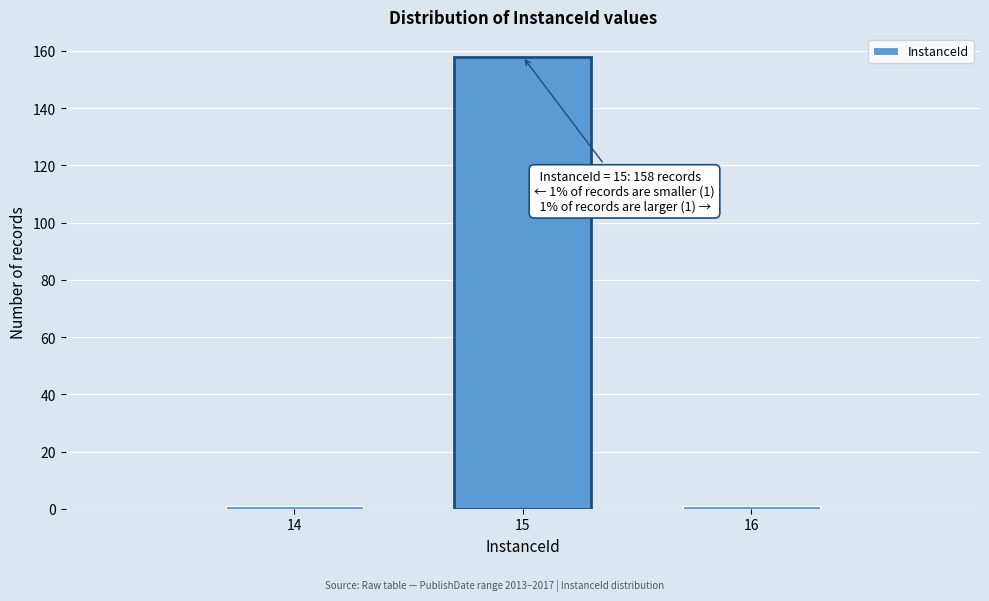

Reading left to right, extract all data points from this chart.

14=1	15=158	16=1